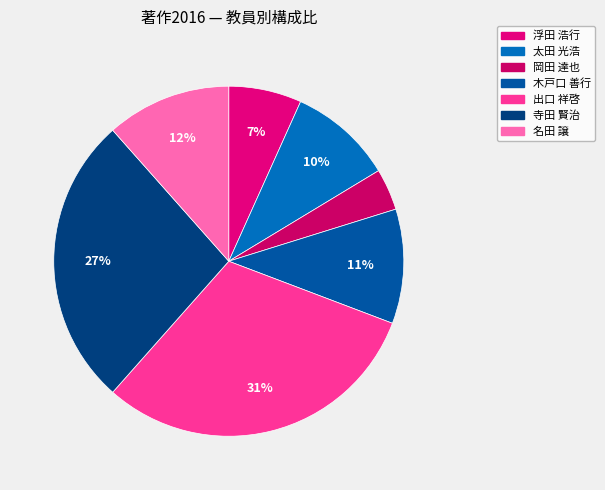

How many slices are in this pie chart?

7